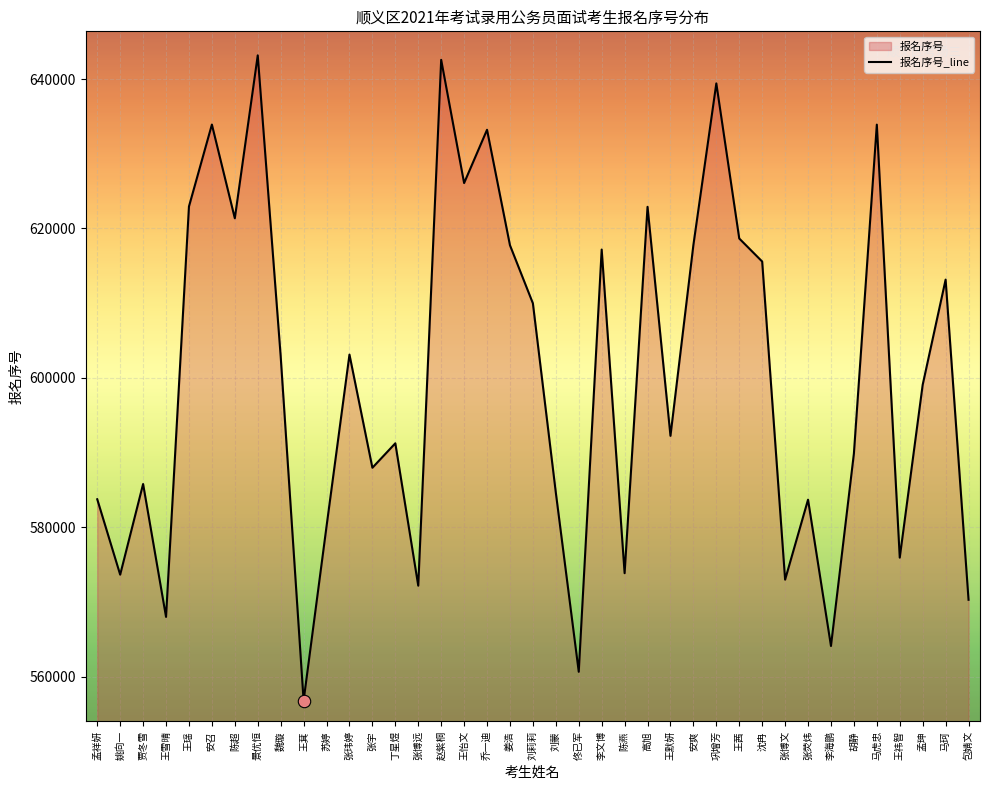

What is the change in value from 姜浩 to 刘蒙?

-33118